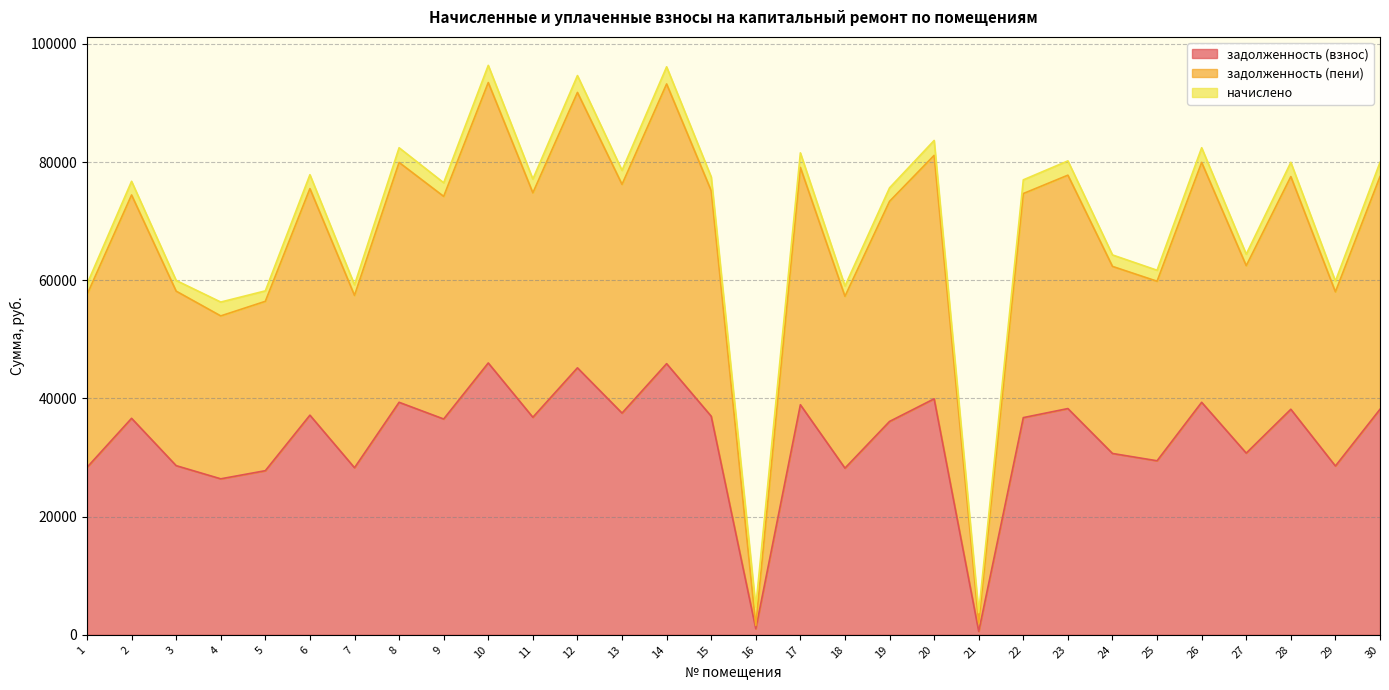

Which series has the largest total across all categories?

задолженность (пени)